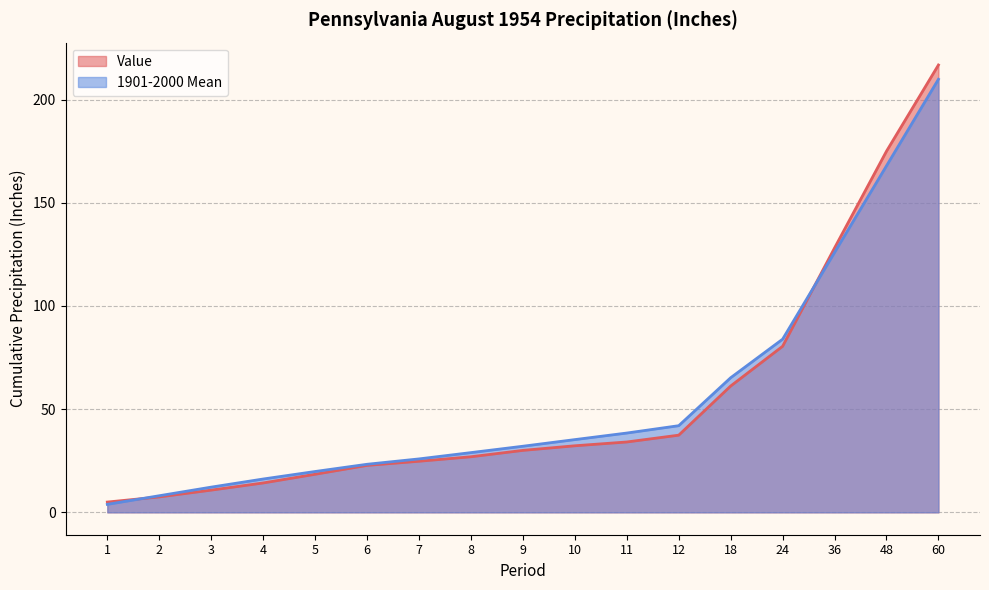

Which series changed the most between 4 and 5?

Value